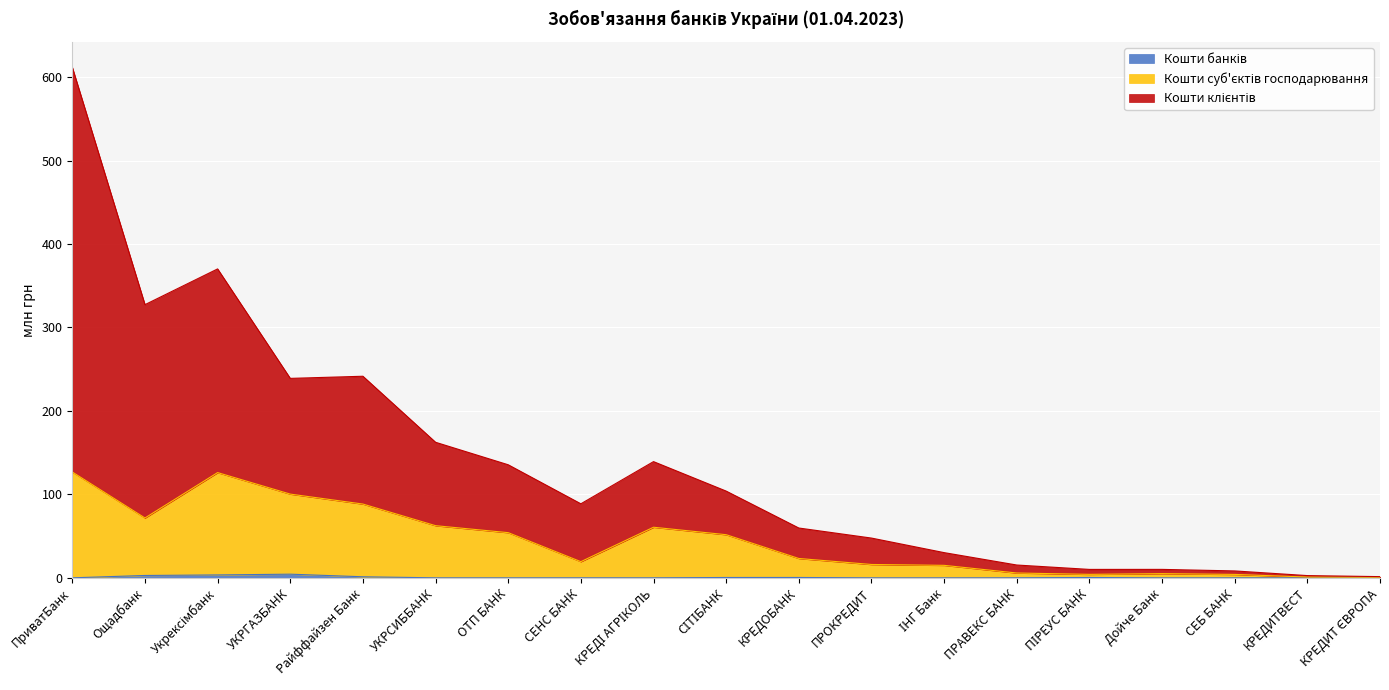

At which category does Кошти клієнтів reach its first local valley?

Ощадбанк